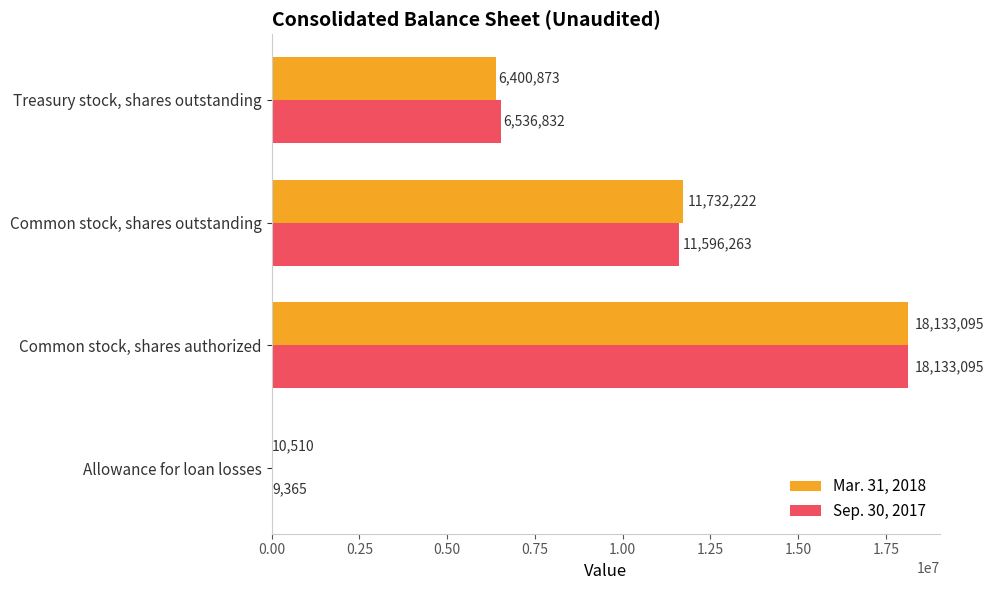

The Mar. 31, 2018 series shows 8381079 at Treasury stock, shares outstanding. True or false?

False